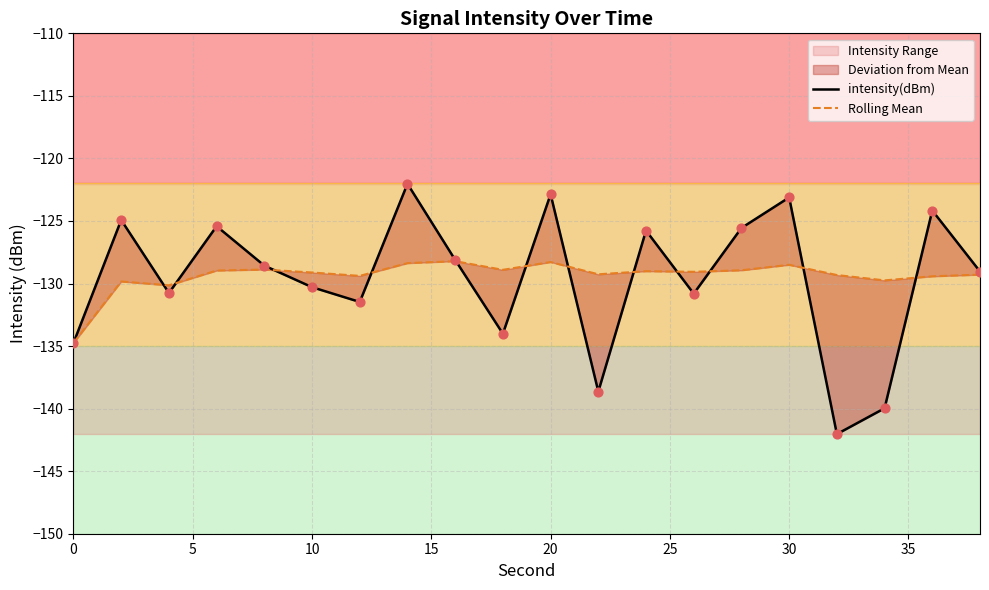

Which series reaches the minimum Y coordinate?

intensity(dBm)